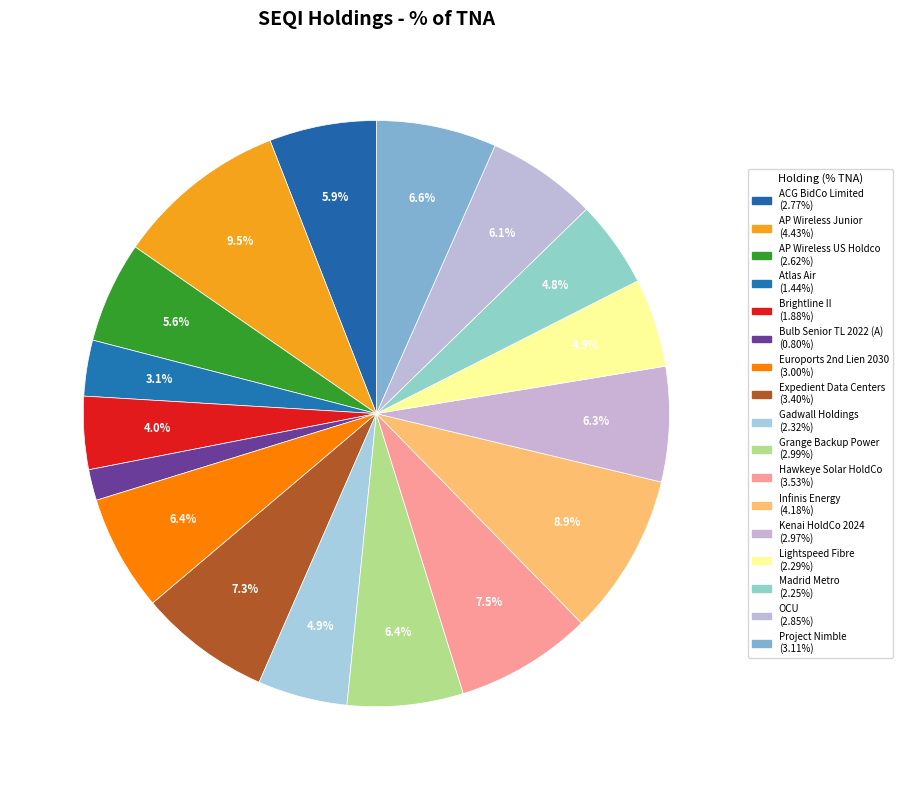

Rank the categories by value from lowest to highest.

Bulb Senior TL 2022 (A), Atlas Air, Brightline II, Madrid Metro, Lightspeed Fibre, Gadwall Holdings, AP Wireless US Holdco, ACG BidCo Limited, OCU, Kenai HoldCo 2024, Grange Backup Power, Euroports 2nd Lien 2030, Project Nimble, Expedient Data Centers, Hawkeye Solar HoldCo, Infinis Energy, AP Wireless Junior